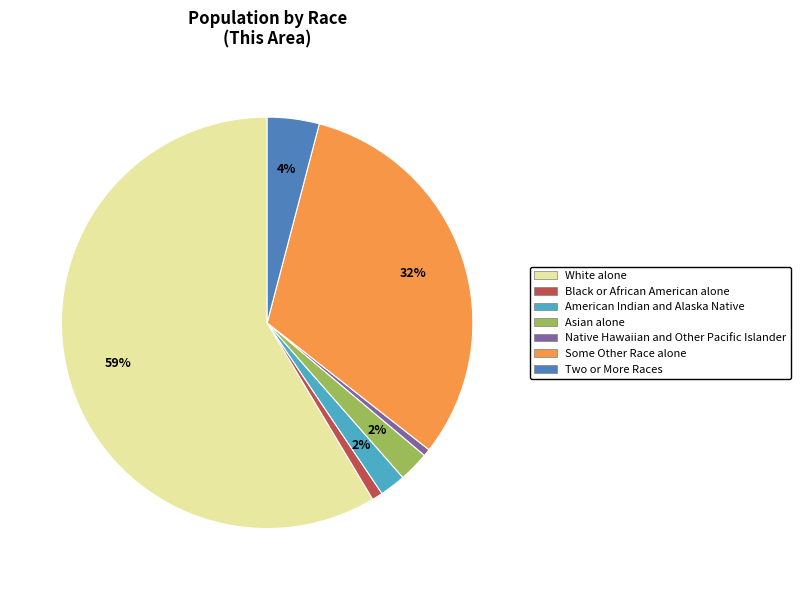

Does any single category account for the majority?

Yes